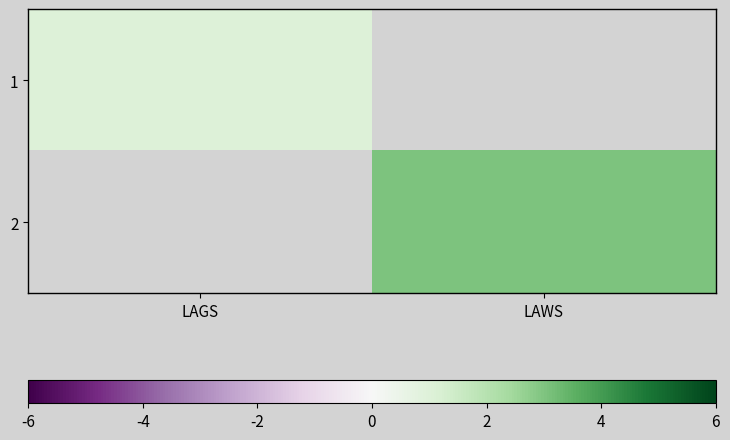

List the series in order of their peak value, lowest first.

1, 2